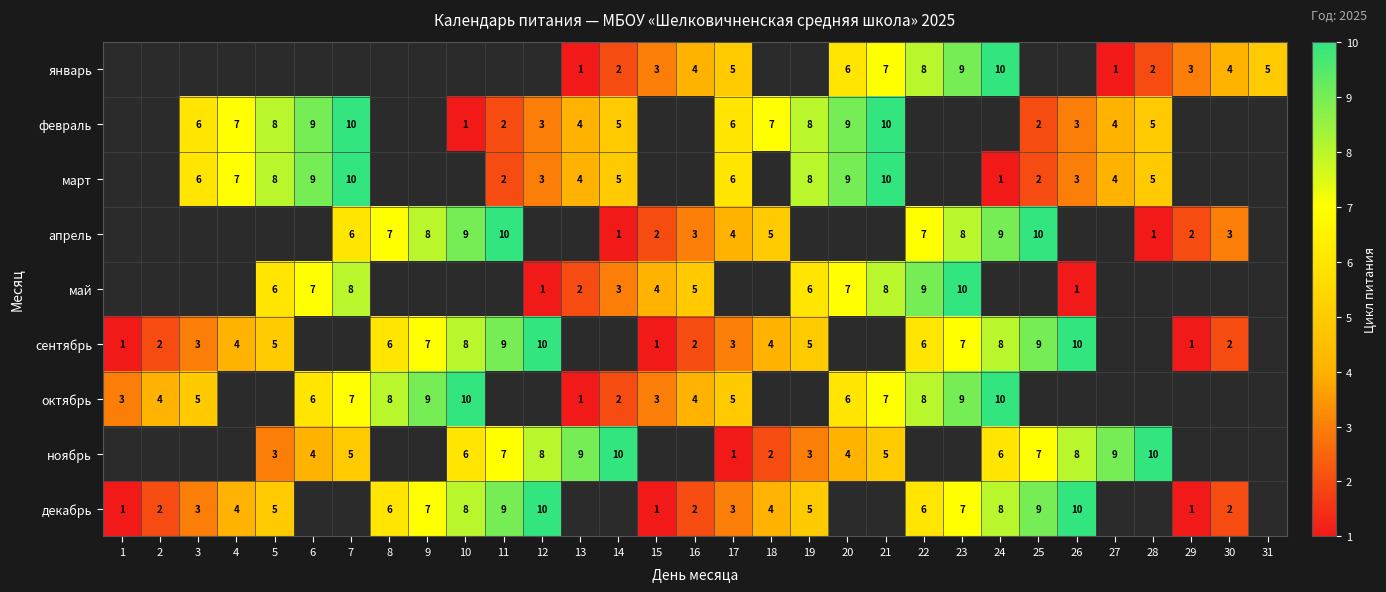

How many categories are shown in the chart?

31